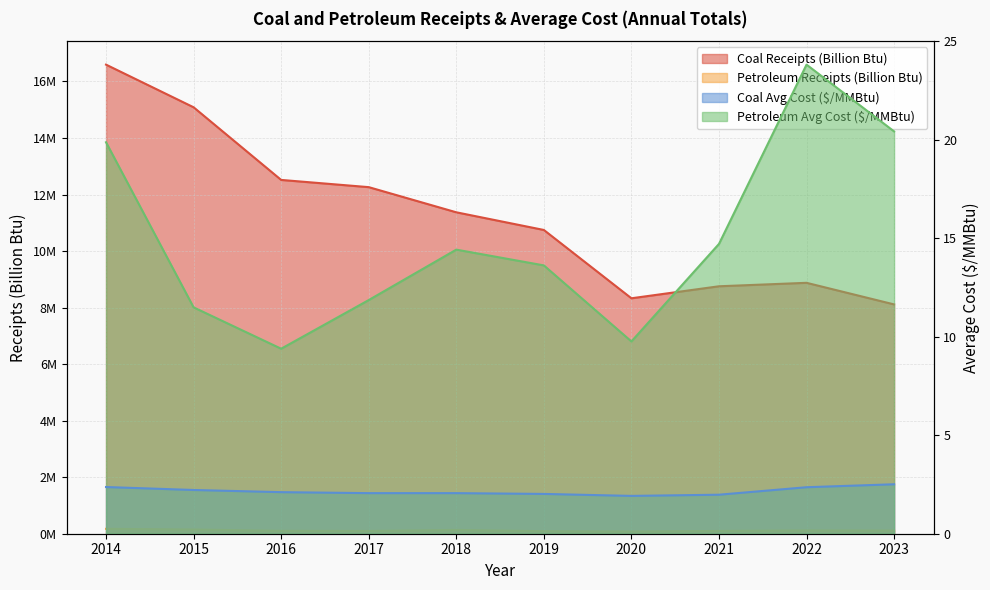

At which label does Coal Receipts (Billion Btu) reach its peak?

2014